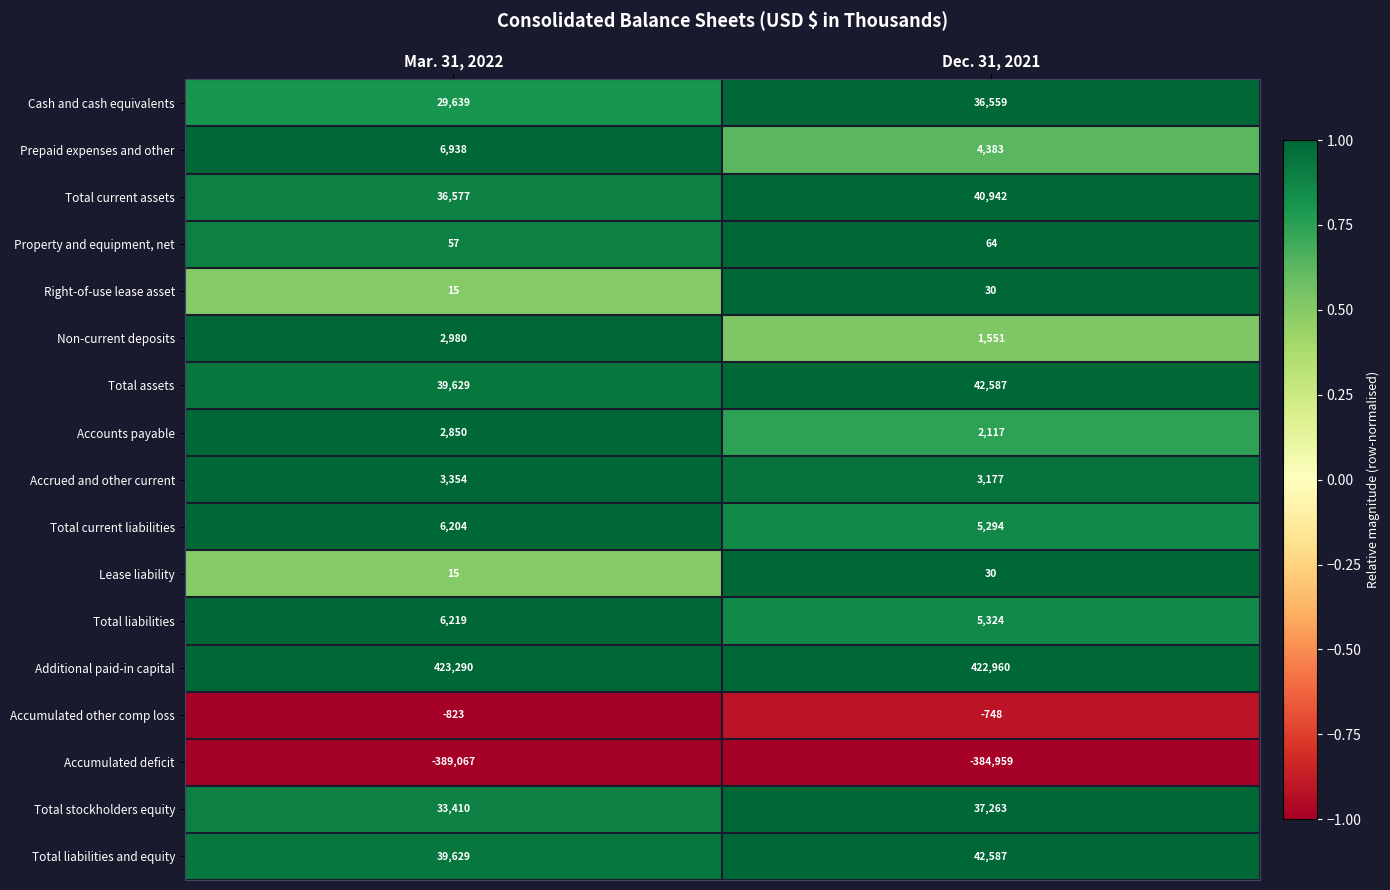

Which series has the widest spread of values?

Cash and cash equivalents